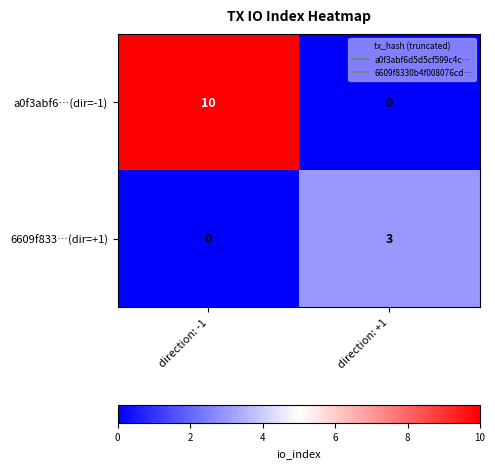

Where is 6609f833…(dir=+1) nearest to the value 1?

direction: -1